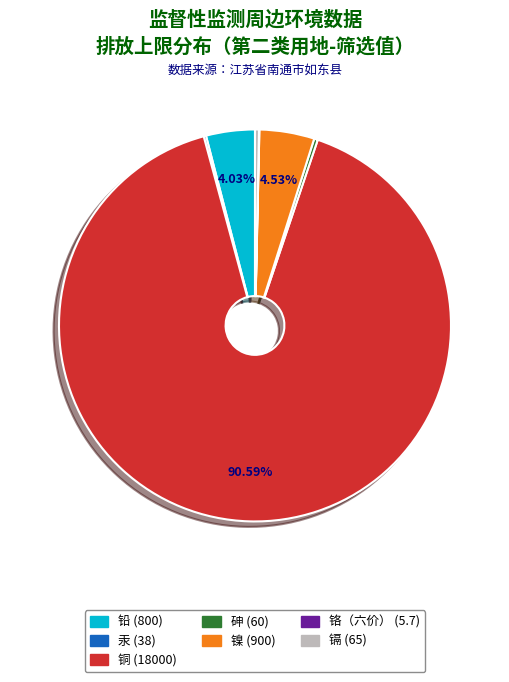

How much of the chart is everything except 铜?

9.4%